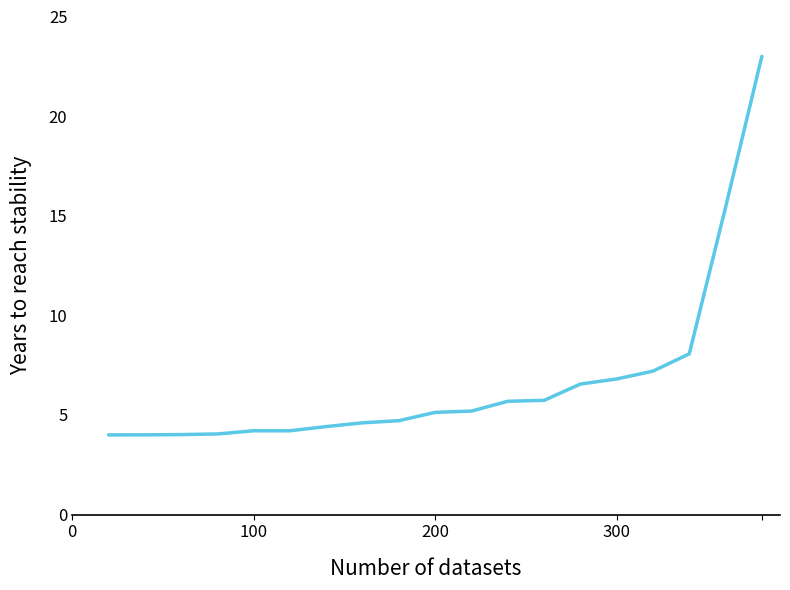

What is the maximum value shown in the chart?

23.0